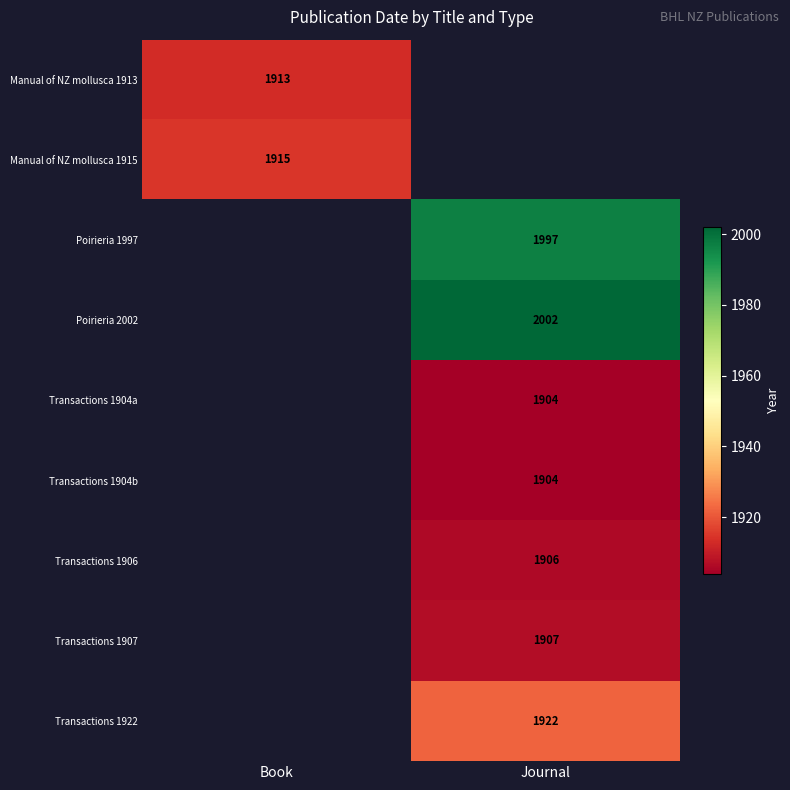

The Poirieria 2002 series shows 2699 at Journal. True or false?

False